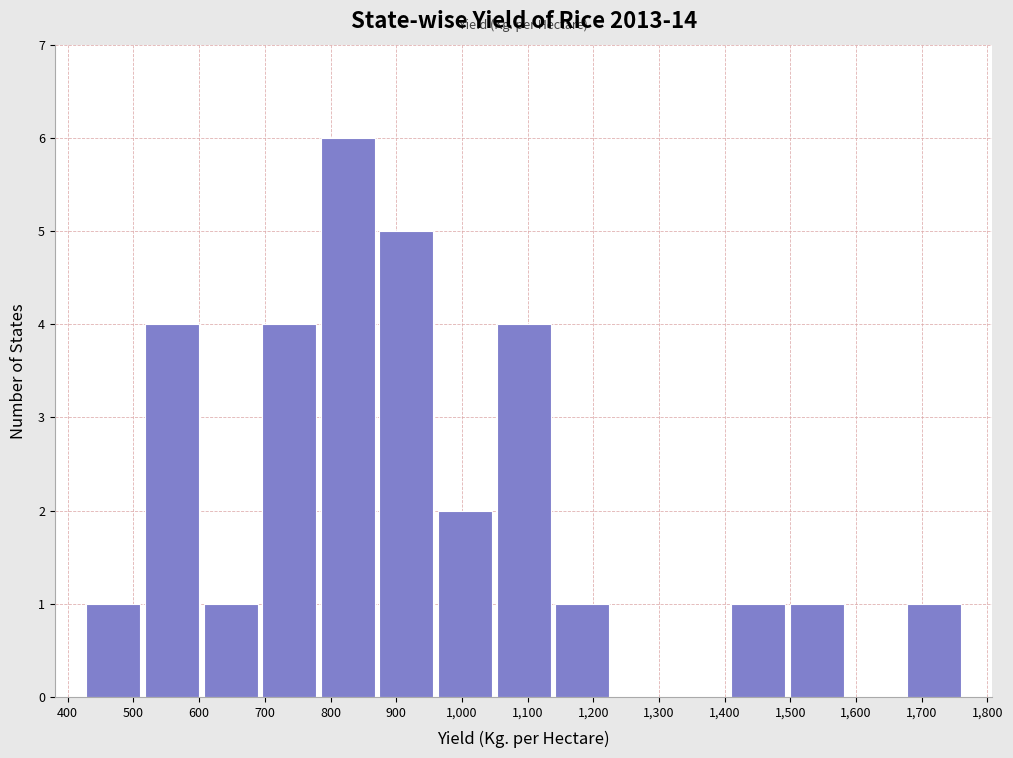

Reading left to right, list every bar in this chart as the range it spans on the x-axis followed by its height. Neither the bar edges nor the heights are printed on the chart, so give them approximately, as read against the axes.

430 to 510: 1
510 to 600: 4
600 to 690: 1
690 to 780: 4
780 to 870: 6
870 to 960: 5
960 to 1050: 2
1050 to 1140: 4
1140 to 1230: 1
1230 to 1320: 0
1320 to 1410: 0
1410 to 1500: 1
1500 to 1580: 1
1580 to 1670: 0
1670 to 1760: 1